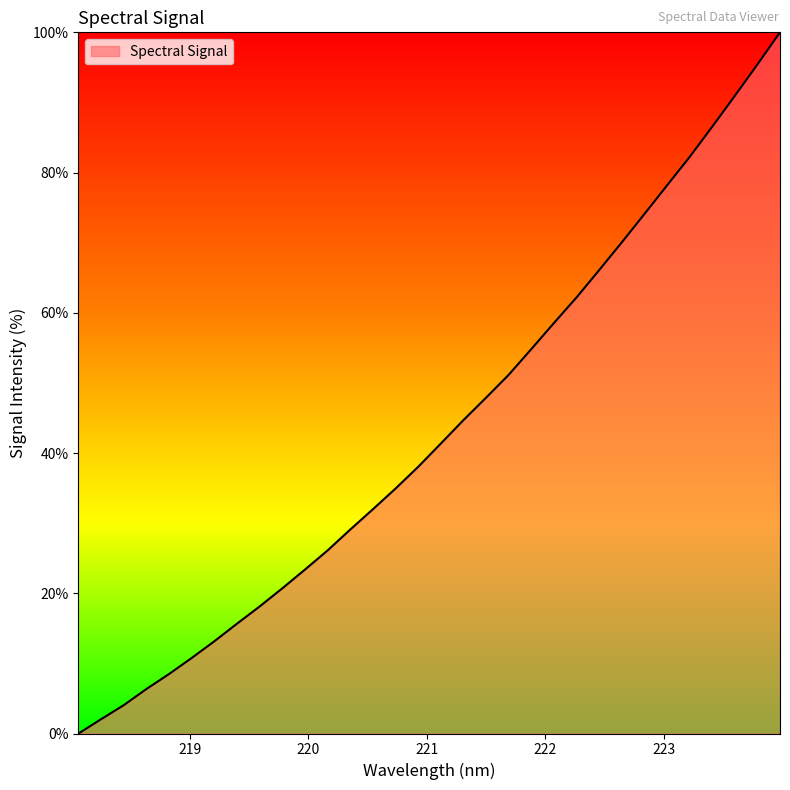

How many lines are shown in the chart?

1